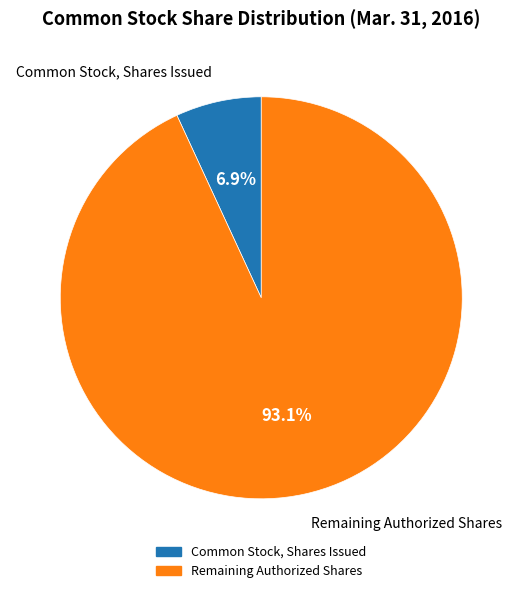

Is there any slice that represents more than half of the pie?

Yes